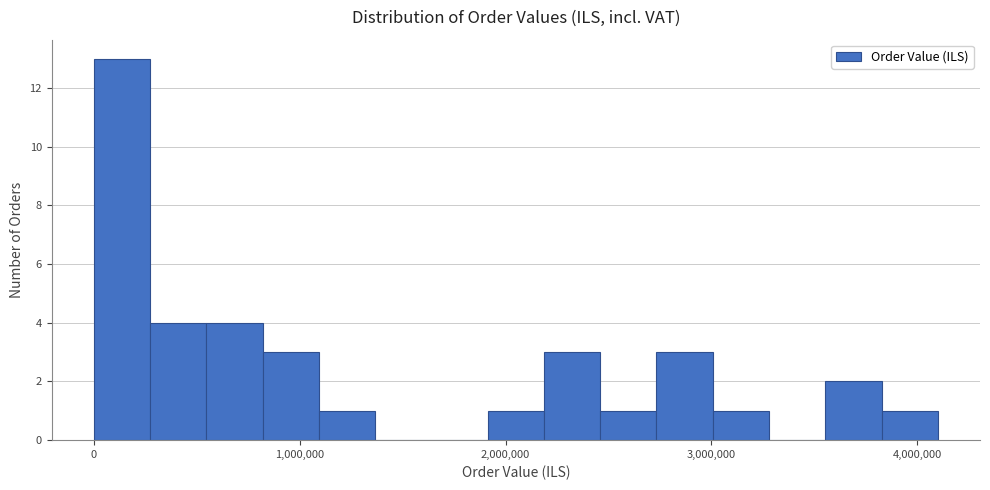

Read against the x-axis, roughly where is the centre of the tallest bar?

100000